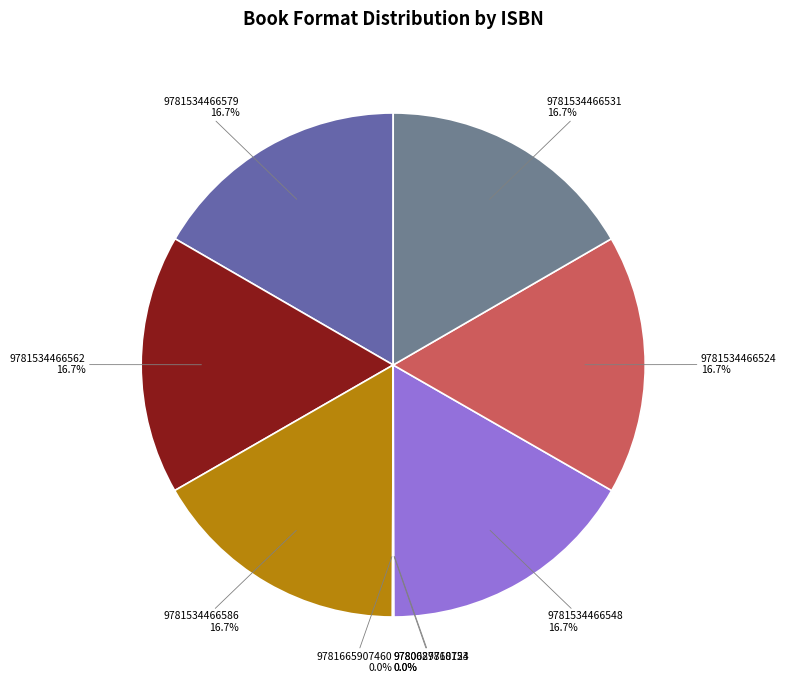

To the nearest percent, what is the difference between the largest and smallest slice percentages?

17%